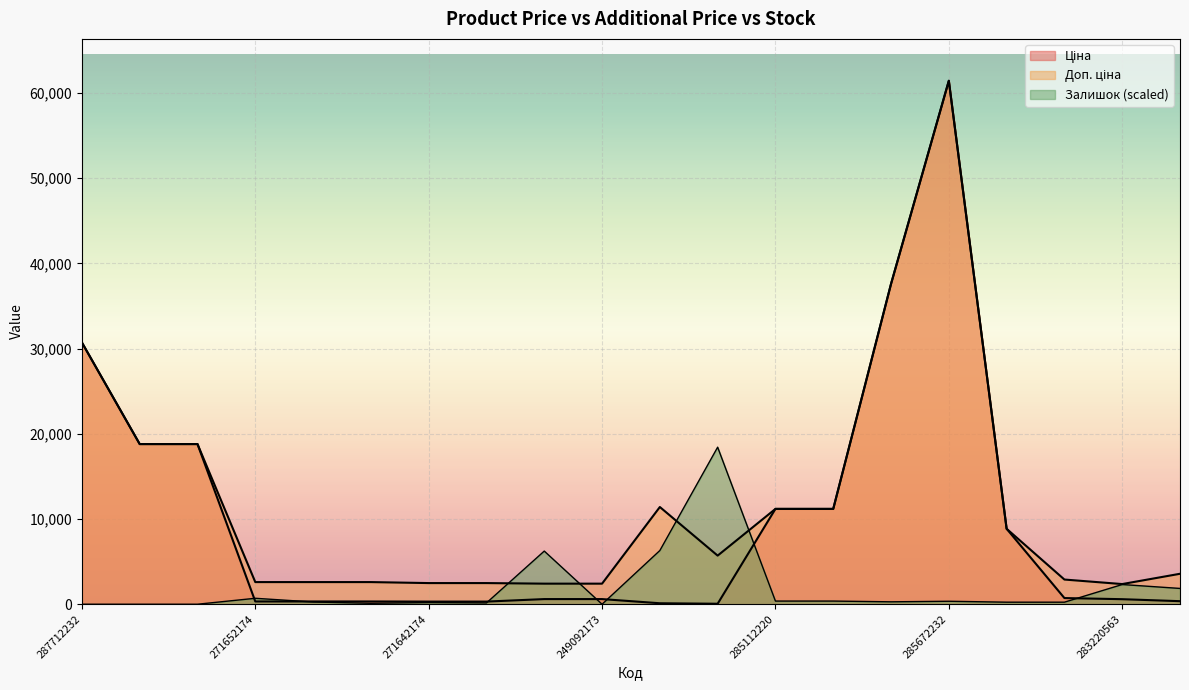

What is the total value across all series at 285112217?

22747.1